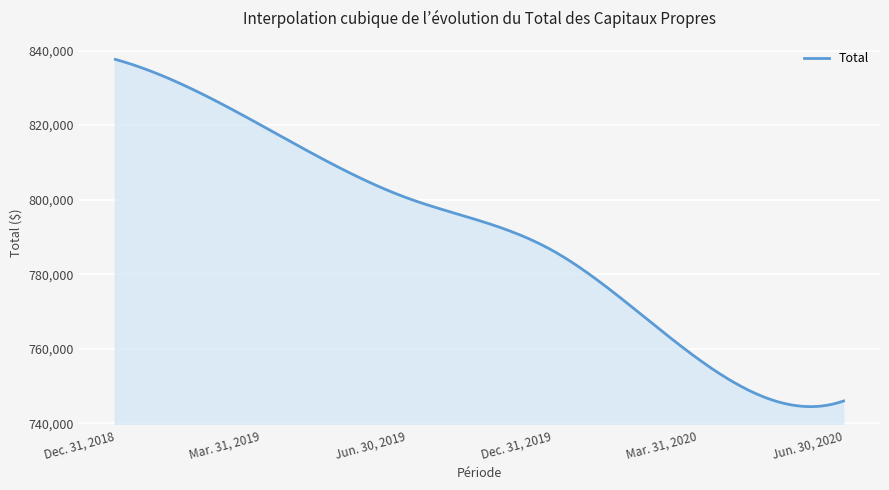

What is the smallest value displayed?

744488.8